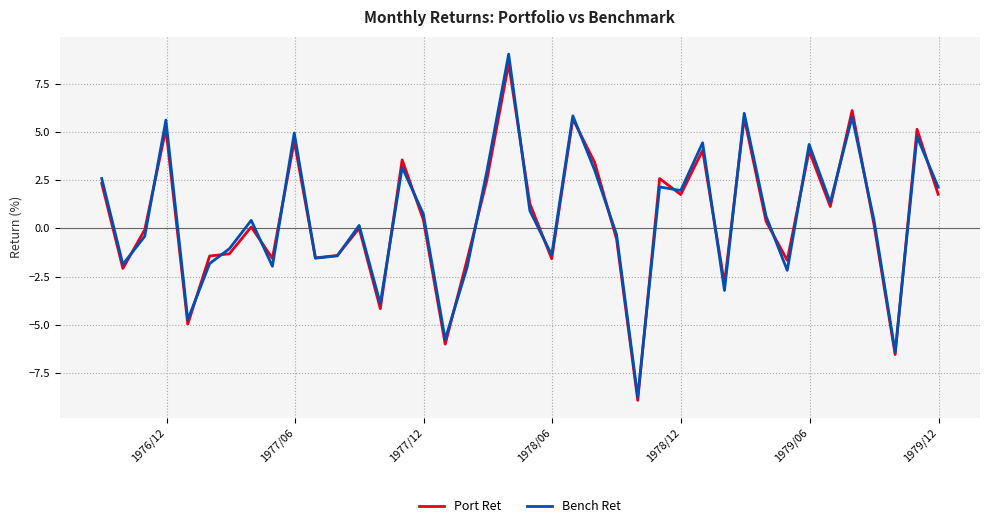

What is the minimum value for Bench Ret?

-8.7